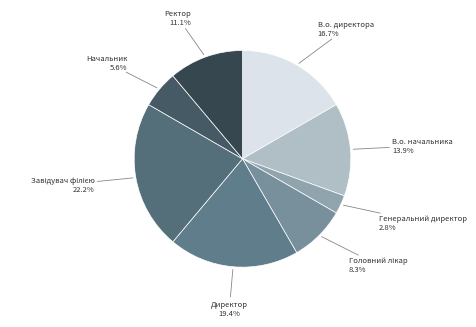

Count the number of slices in the pie.

8